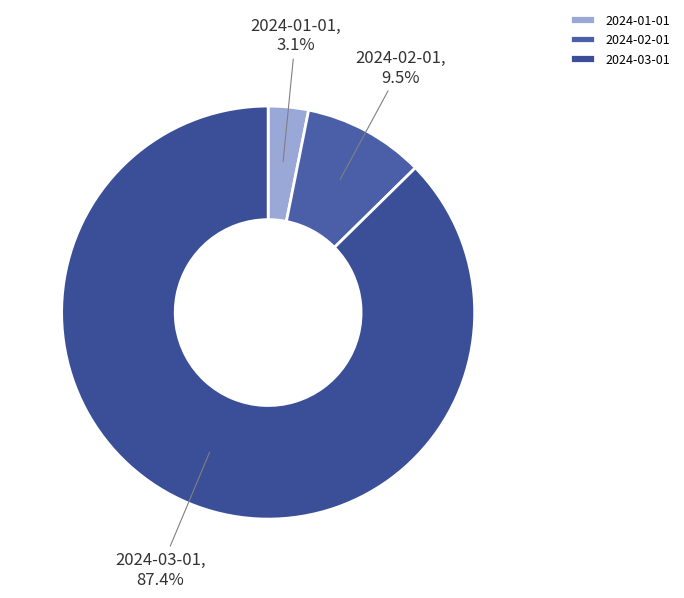

Which slice represents more than half of the pie?

2024-03-01